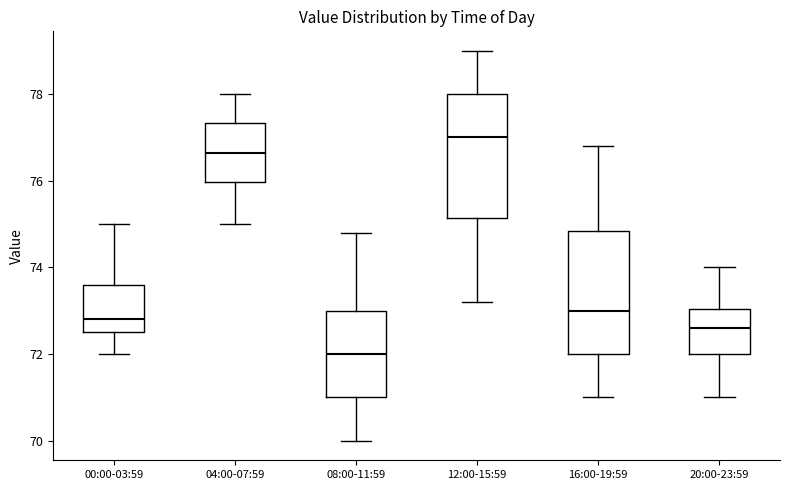

Reading left to right, transcribe this box plot: for each box, give where its median line is, the range the box spans, and where its two whiskers end, as read against the y-axis. The values are not printed on the chart, so give them approximately, as read against the axis.

00:00-03:59: median 72.8, box 72.6 to 73.6, whiskers 72.0 to 75.0
04:00-07:59: median 76.6, box 76.0 to 77.4, whiskers 75.0 to 78.0
08:00-11:59: median 72.0, box 71.0 to 73.0, whiskers 70.0 to 74.8
12:00-15:59: median 77.0, box 75.2 to 78.0, whiskers 73.2 to 79.0
16:00-19:59: median 73.0, box 72.0 to 74.8, whiskers 71.0 to 76.8
20:00-23:59: median 72.6, box 72.0 to 73.0, whiskers 71.0 to 74.0